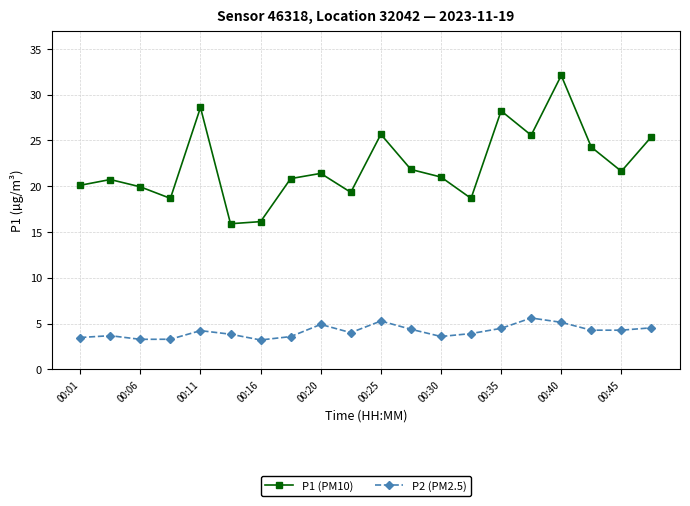

What is the difference between the maximum and minimum values in the P2 (PM2.5) series?

2.4